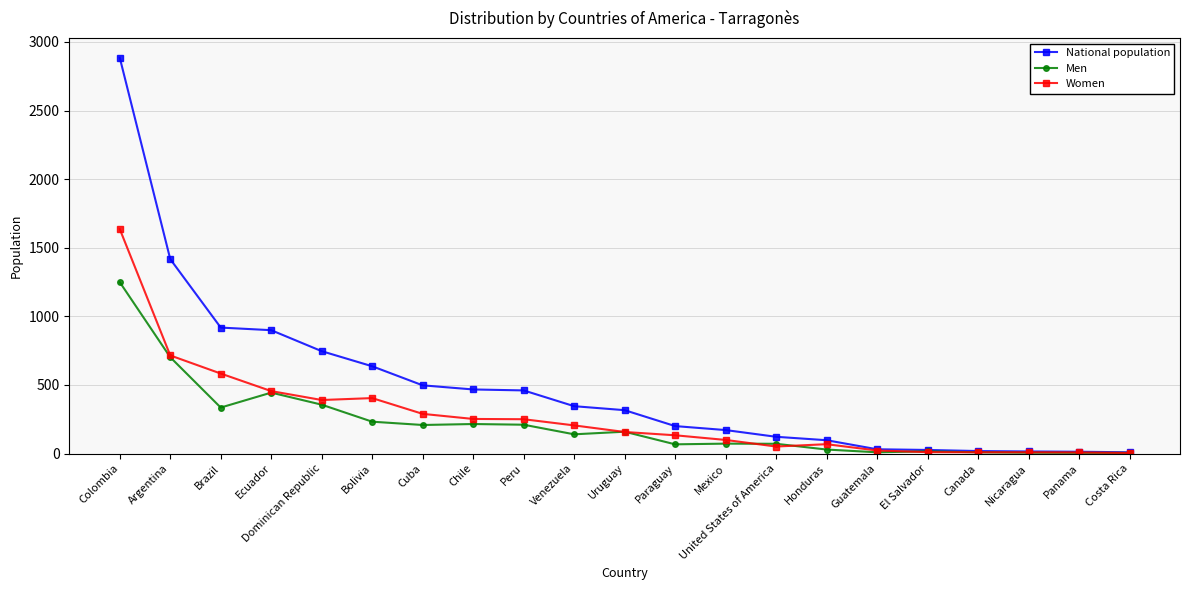

After their last crossing, which series has the higher values: Women or Men?

Men